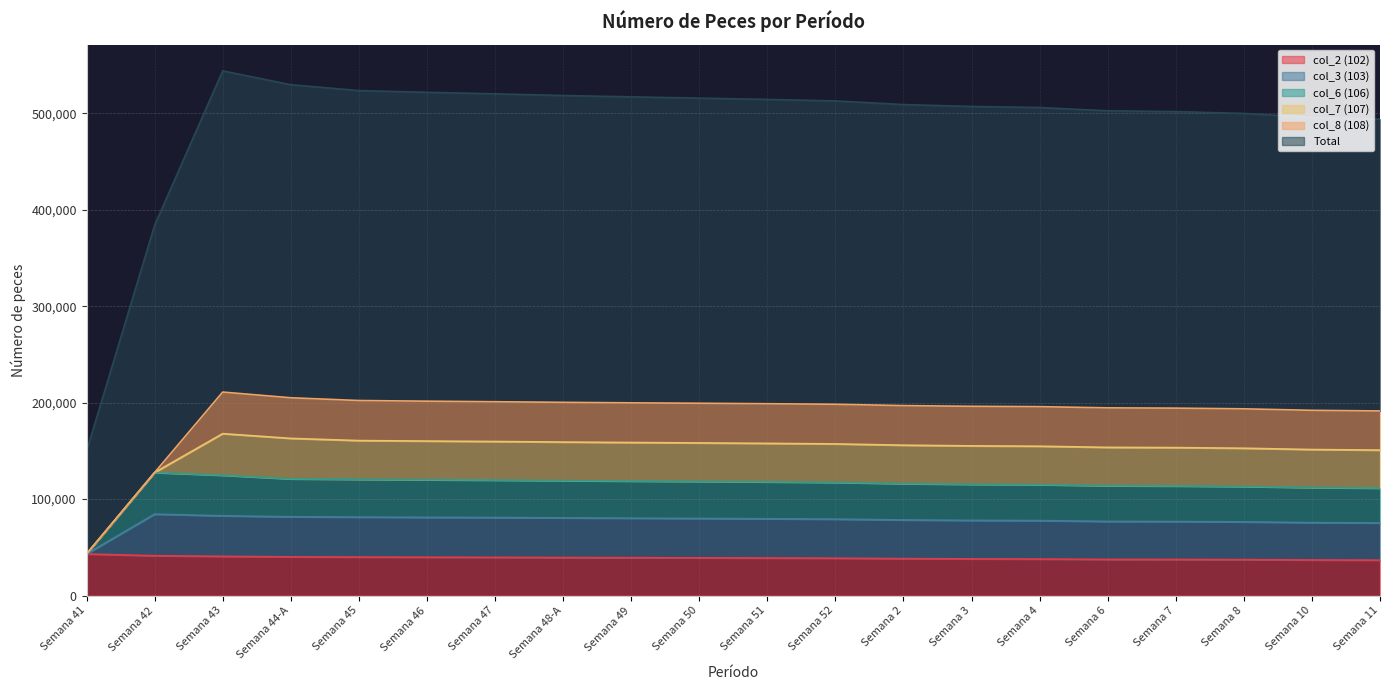

True or false: Total and col_6 (106) cross at least once.

False